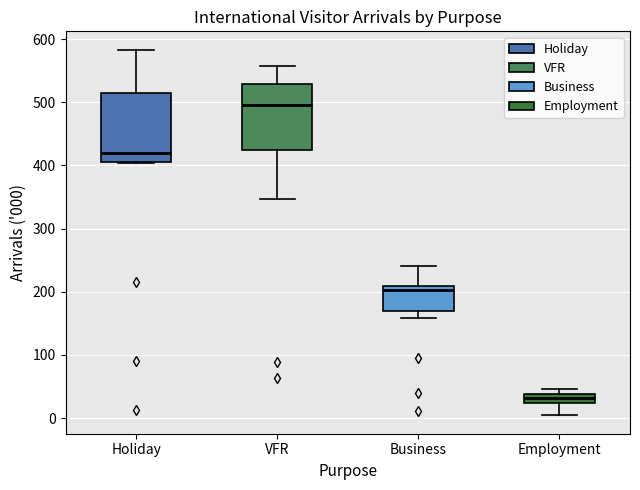

Which box has the highest median line?

VFR